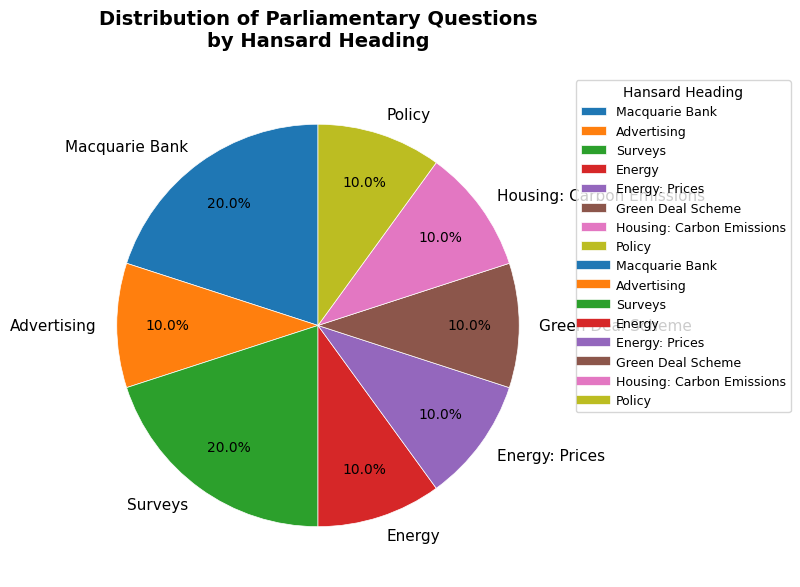

True or false: Policy accounts for 10% of the total.

True